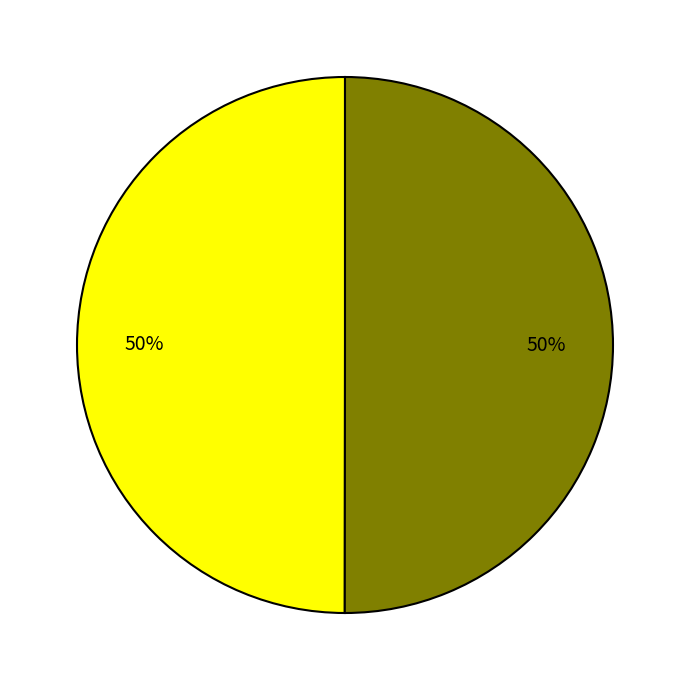

To the nearest percent, what is the average slice percentage?

50%